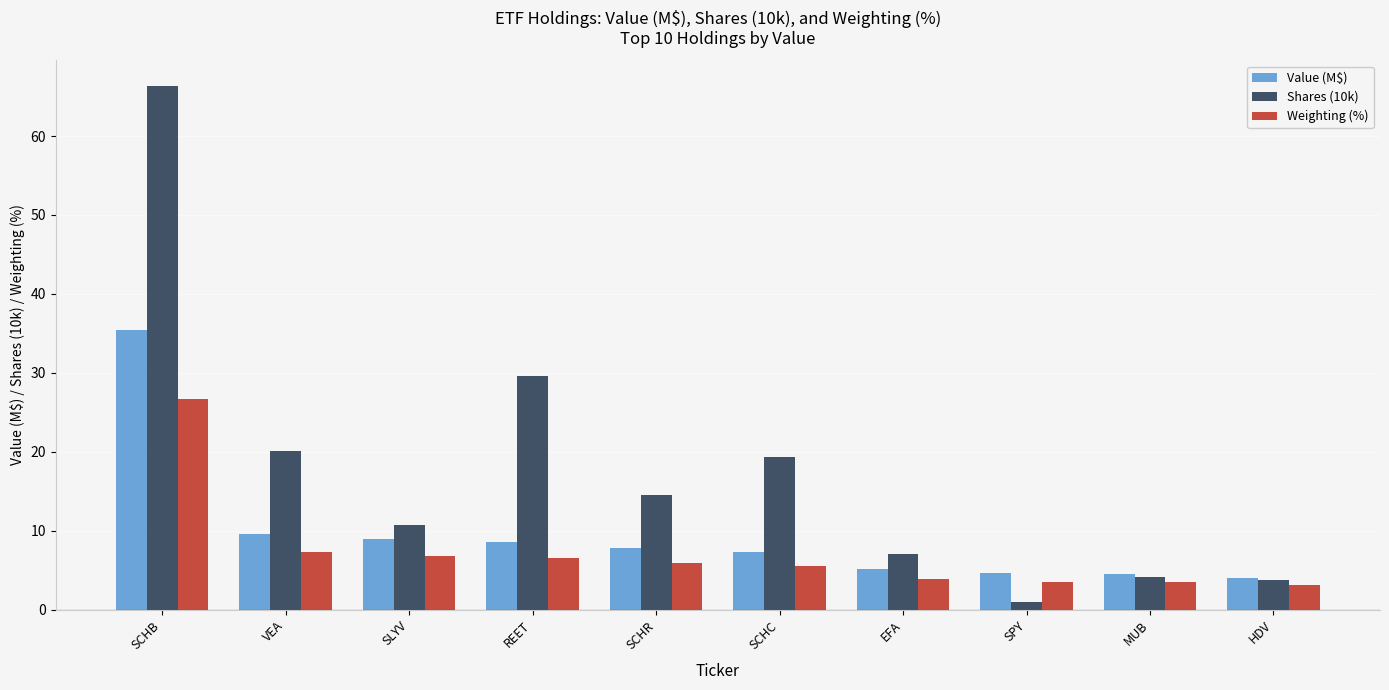

Are the bars grouped side by side (vs. stacked)?

Yes